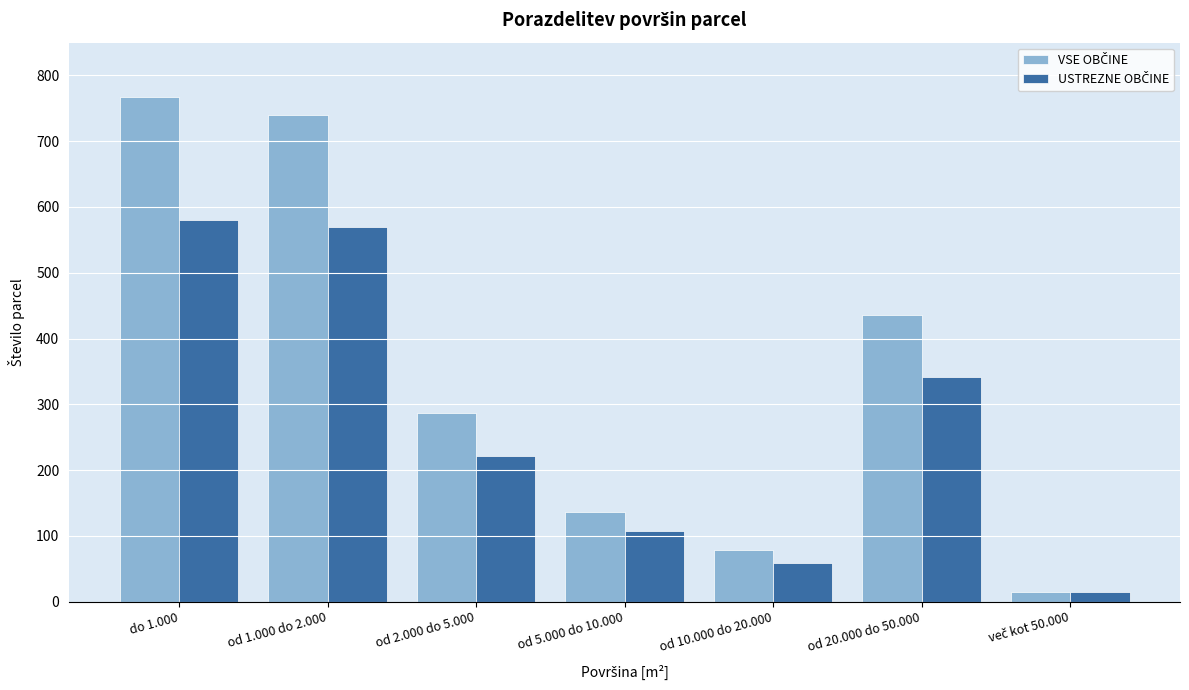

What is the difference between the highest and lowest values at do 1.000?

187